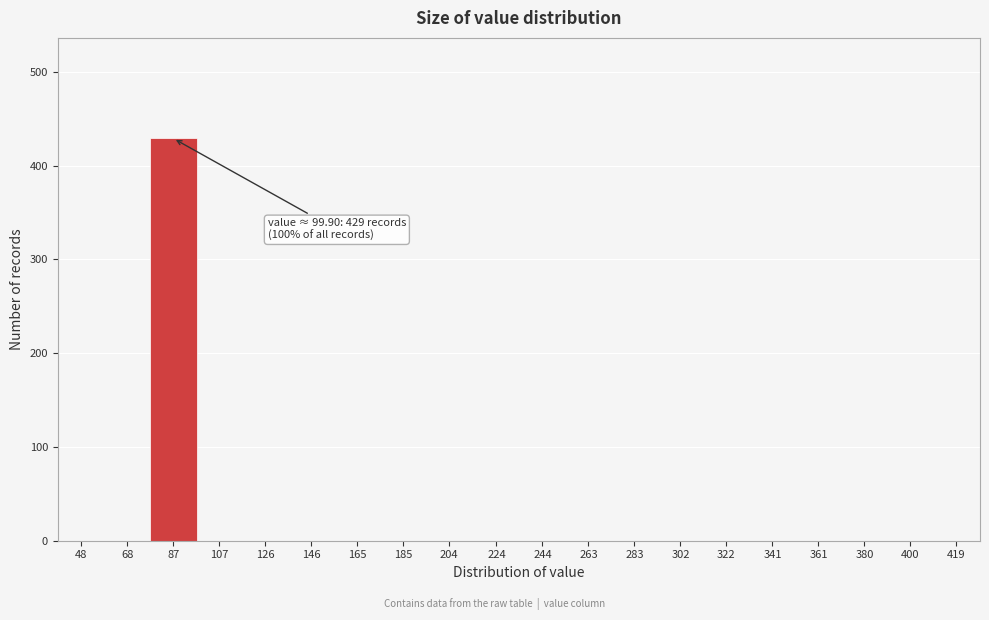

Reading left to right, transcribe all the data shown in this chart.

48=0	68=0	87=429	107=0	126=0	146=0	165=0	185=0	204=0	224=0	244=0	263=0	283=0	302=0	322=0	341=0	361=0	380=0	400=0	419=0